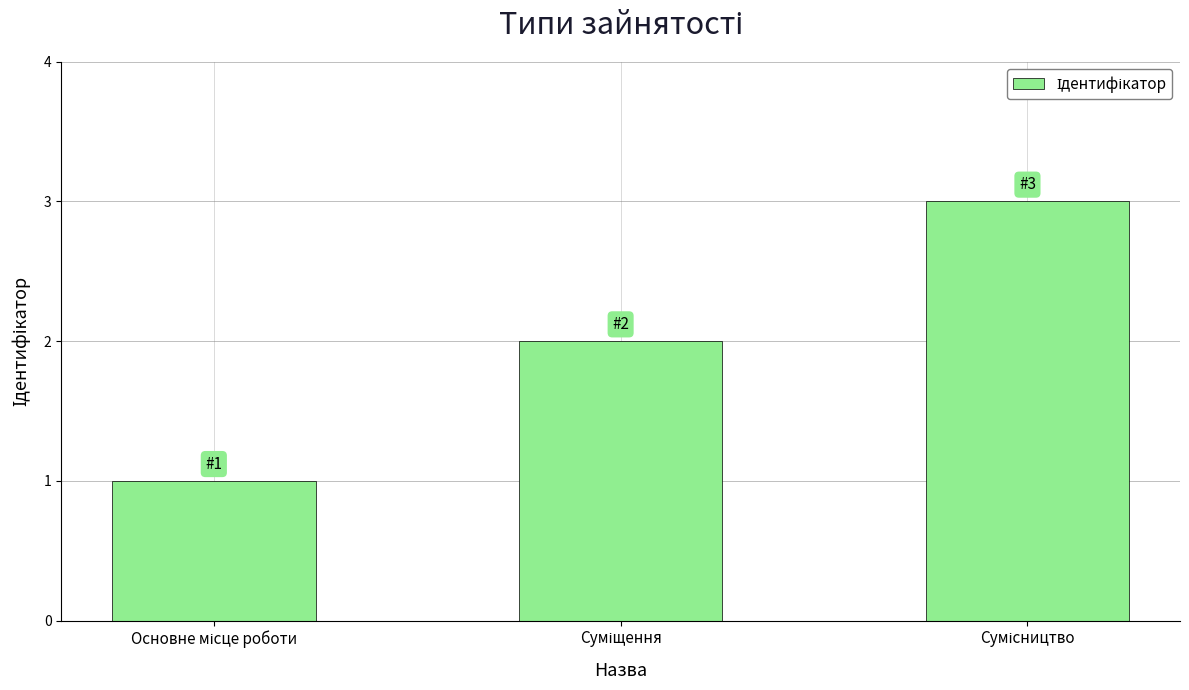

What is the smallest value displayed?

1